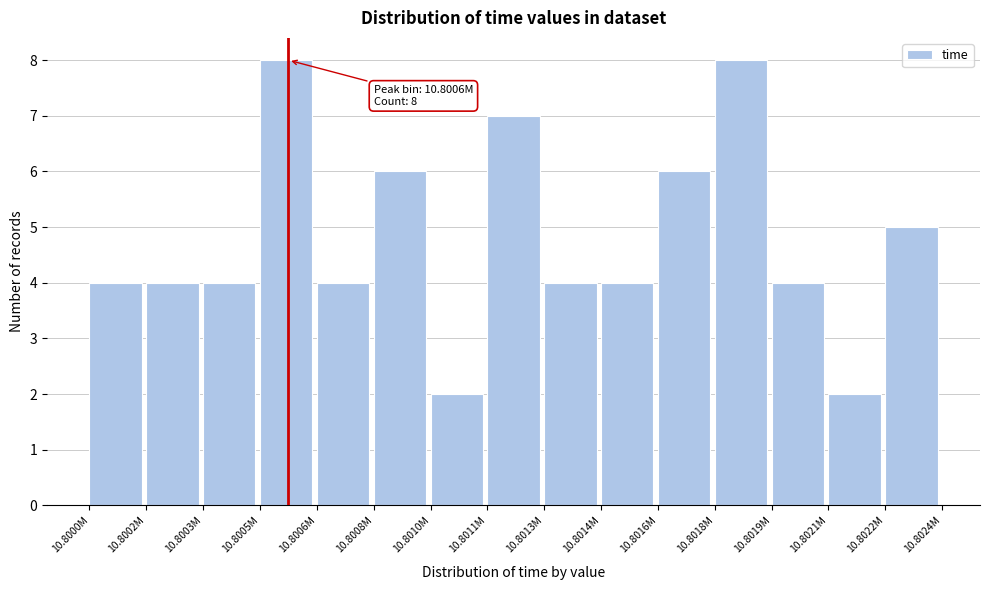

Reading right to left, extract all data points from this chart.

10.8022M=5	10.8021M=2	10.8019M=4	10.8018M=8	10.8016M=6	10.8014M=4	10.8013M=4	10.8011M=7	10.8010M=2	10.8008M=6	10.8006M=4	10.8005M=8	10.8003M=4	10.8002M=4	10.8000M=4